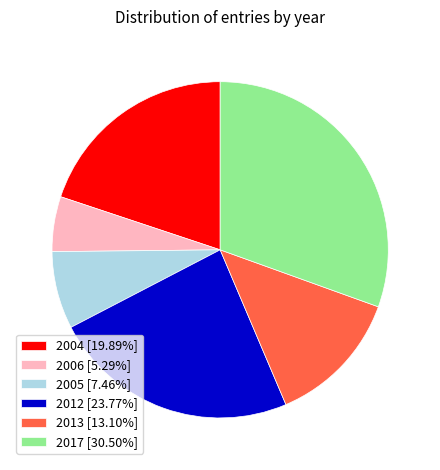

Approximately how many times larger is the value at 2013 [13.10%] compared to 2006 [5.29%]?

2.5